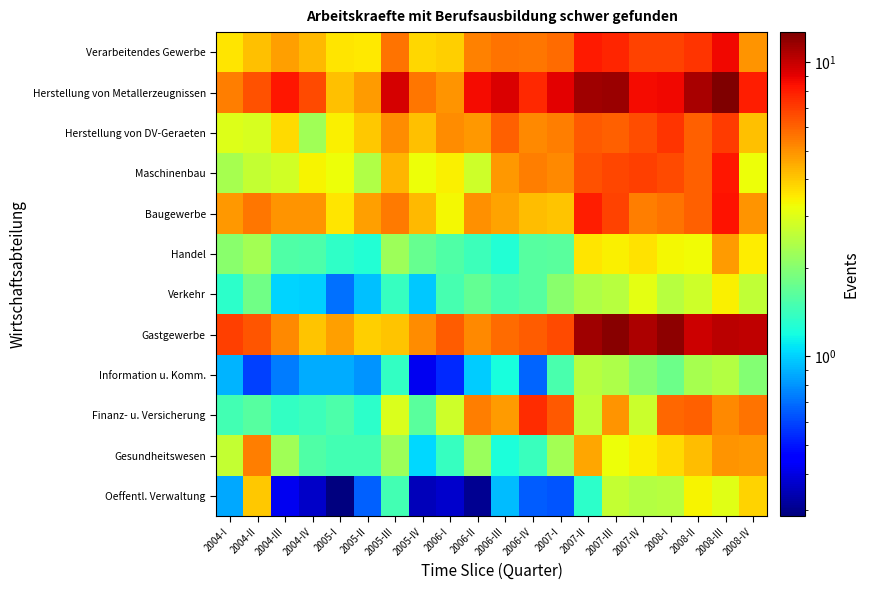

At which category does the chart reach its minimum across all series?

2005-I